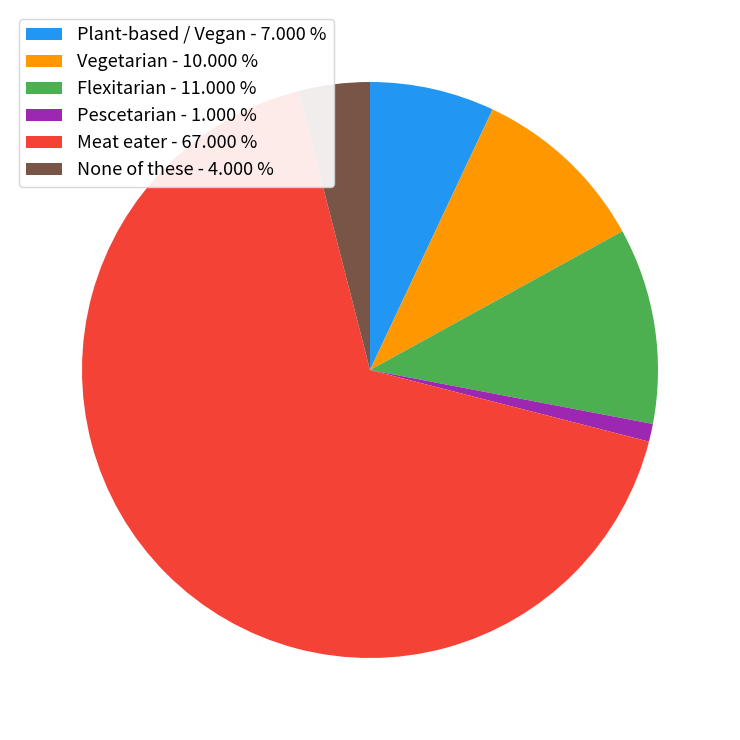

Which category has the biggest portion of the pie?

Meat eater